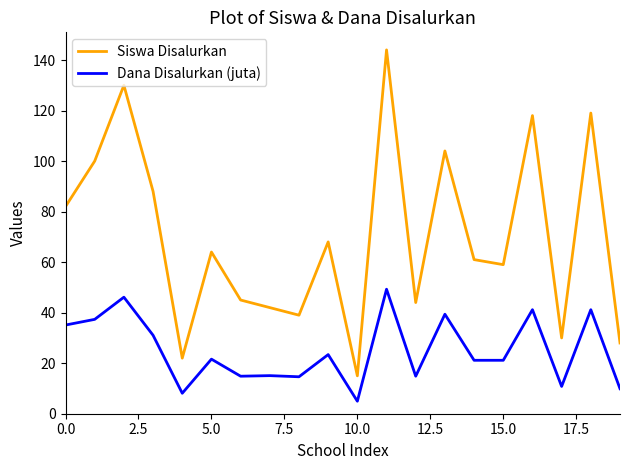

True or false: Dana Disalurkan (juta) and Siswa Disalurkan intersect in this chart.

False